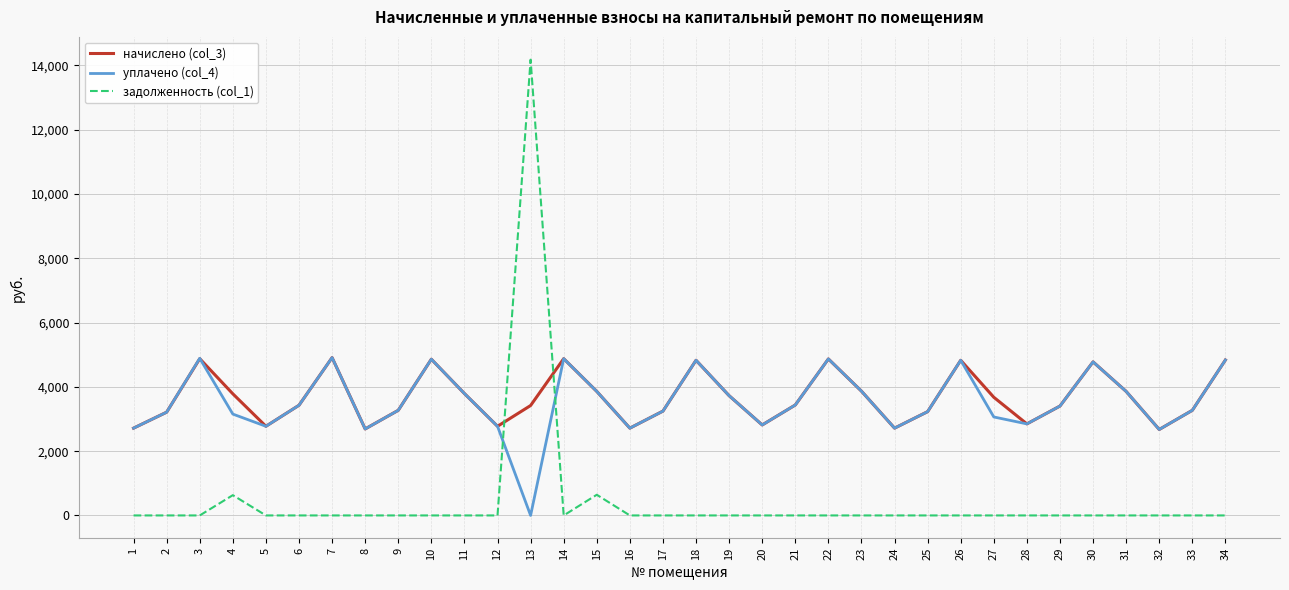

What is the difference between the highest and lowest values at 10?

4860.4